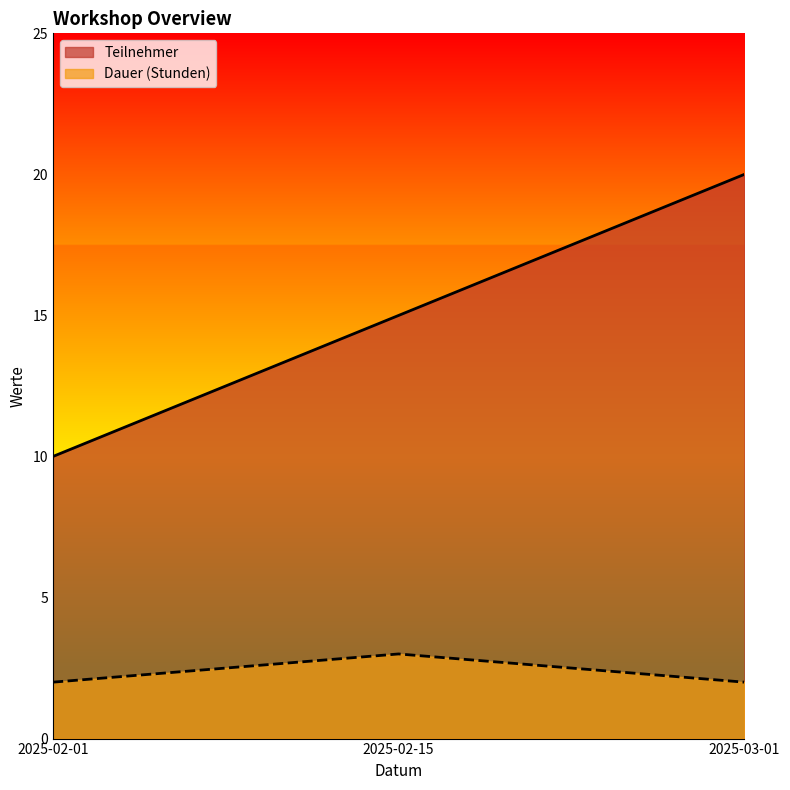

Which category has the lowest value in the Teilnehmer series?

2025-02-01